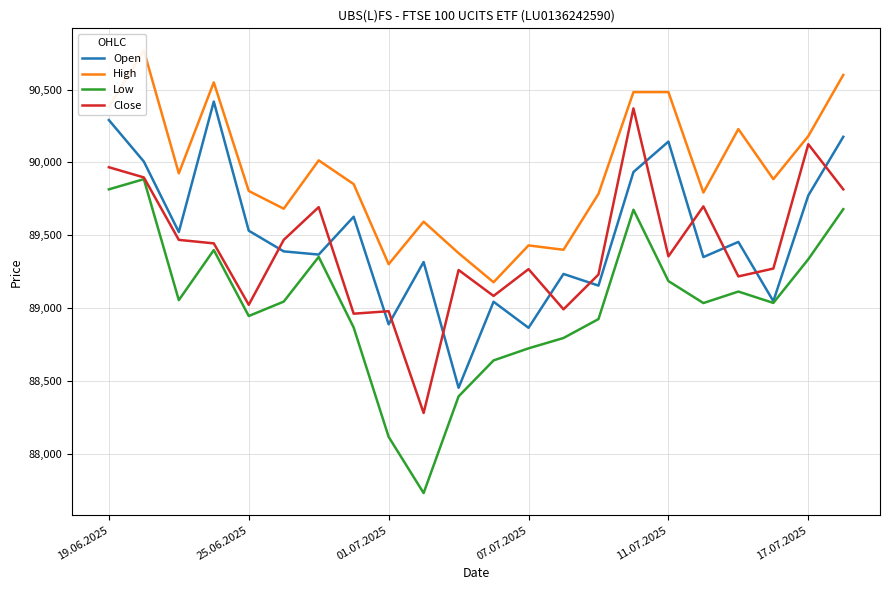

How many data points does each series have?

22